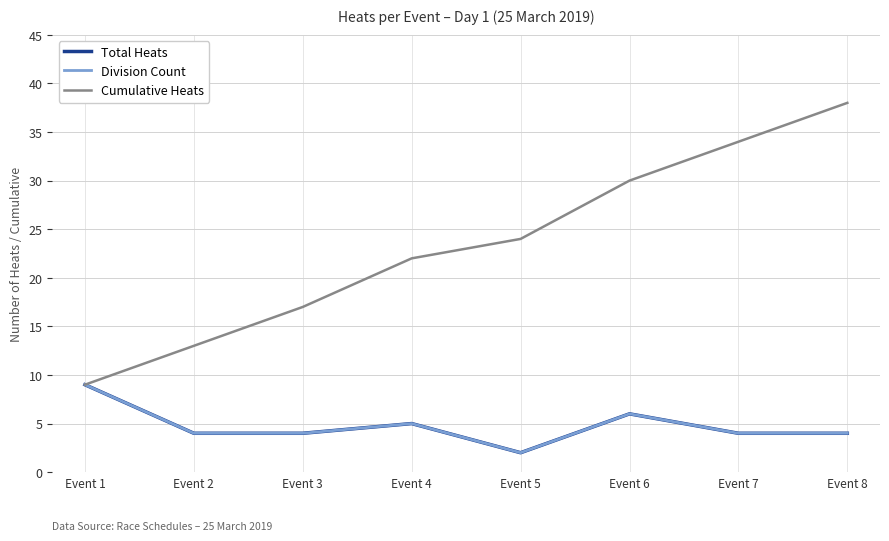

True or false: Cumulative Heats has more than 2 points higher than both neighbors.

False